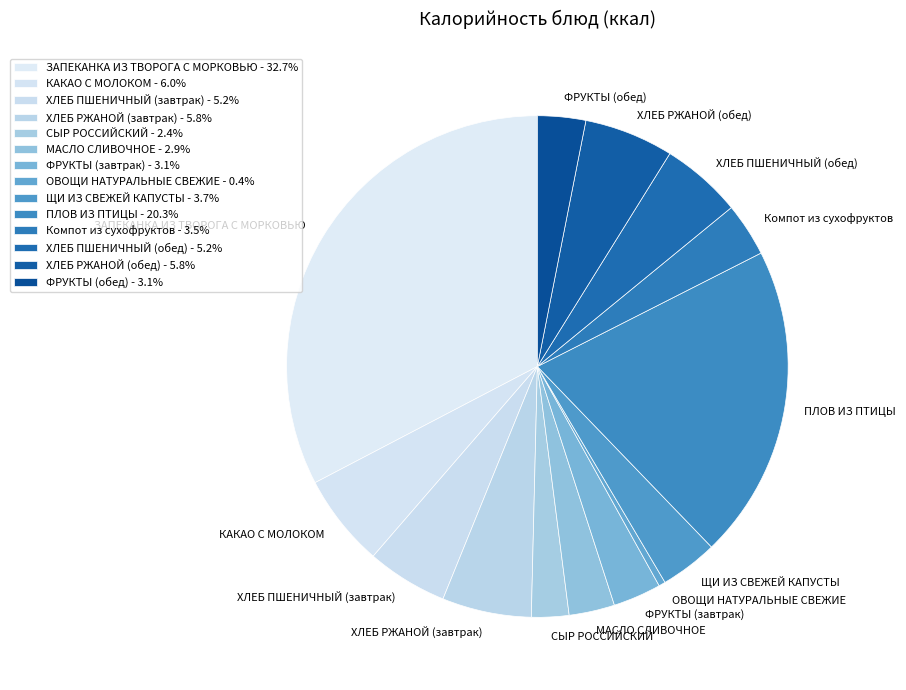

Does ЩИ ИЗ СВЕЖЕЙ КАПУСТЫ represent more than half of the total?

No